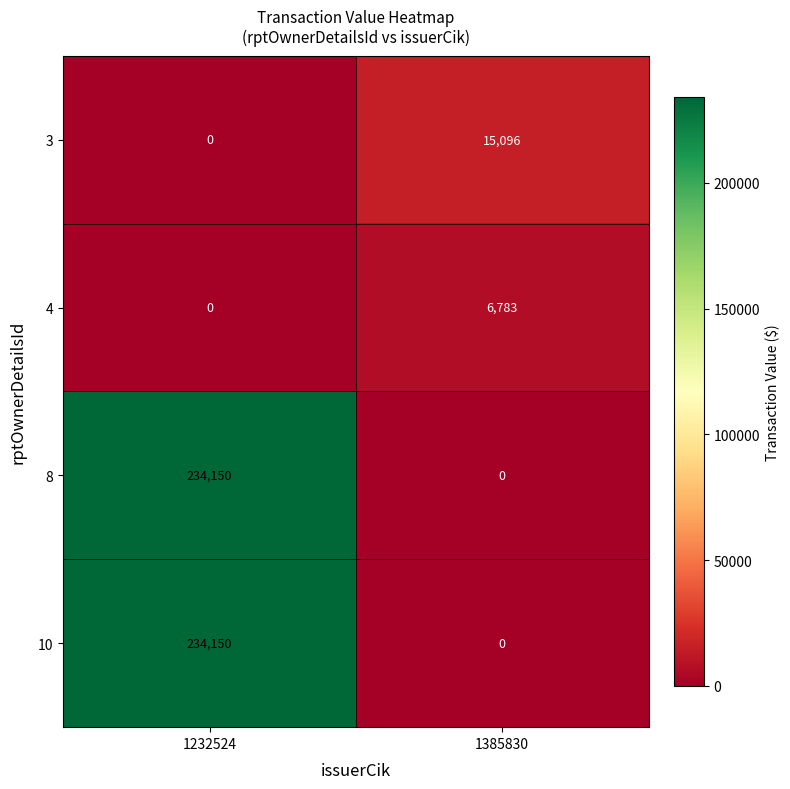

What is the difference between the 8 values at 1232524 and 1385830?

234150